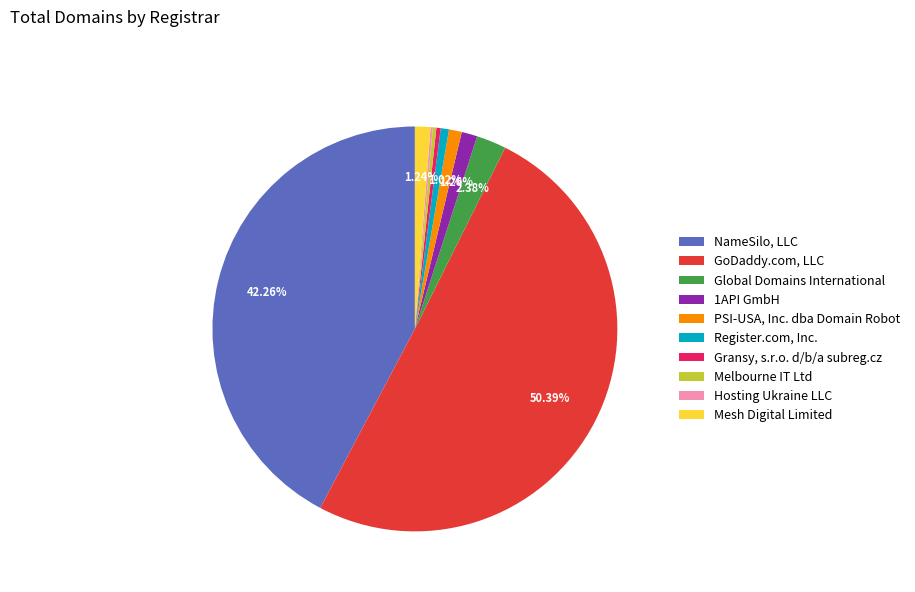

To the nearest percent, what percentage of the pie is Global Domains International?

2%